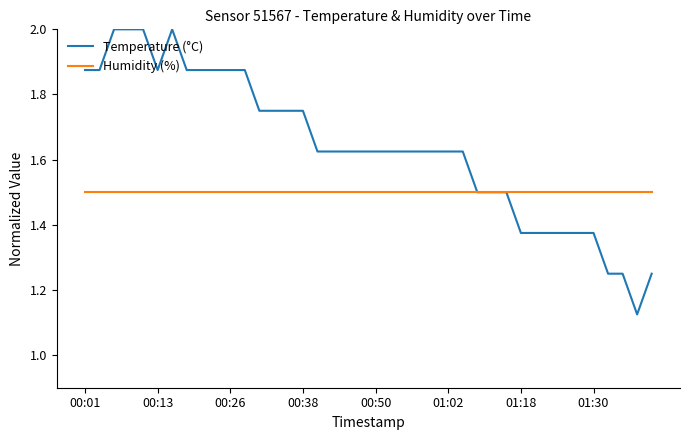

Which series has the largest total across all categories?

Temperature (°C)